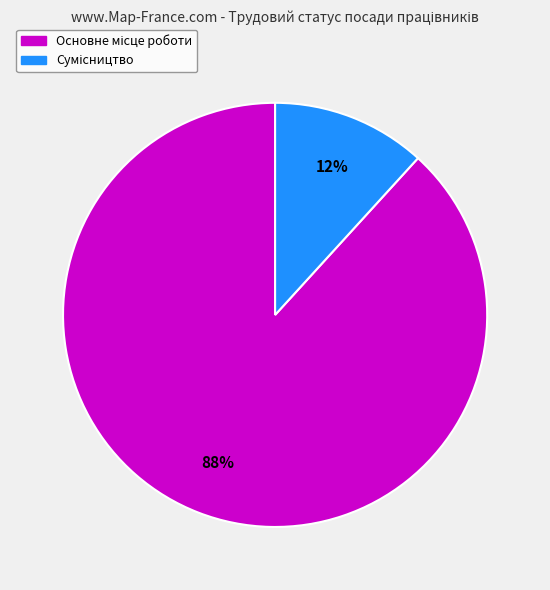

Is there any slice that represents more than half of the pie?

Yes